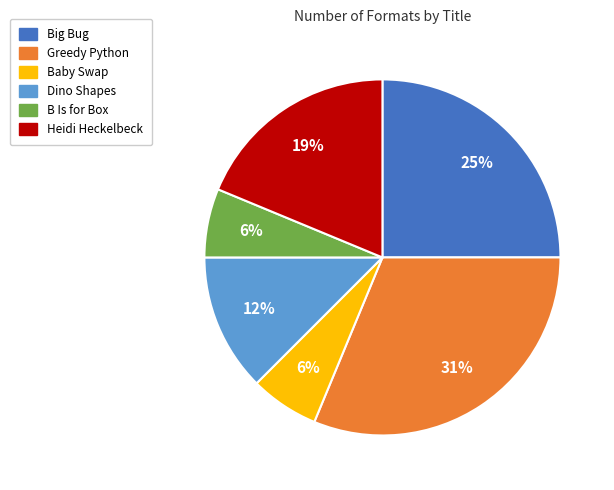

Is there a majority slice in this chart?

No